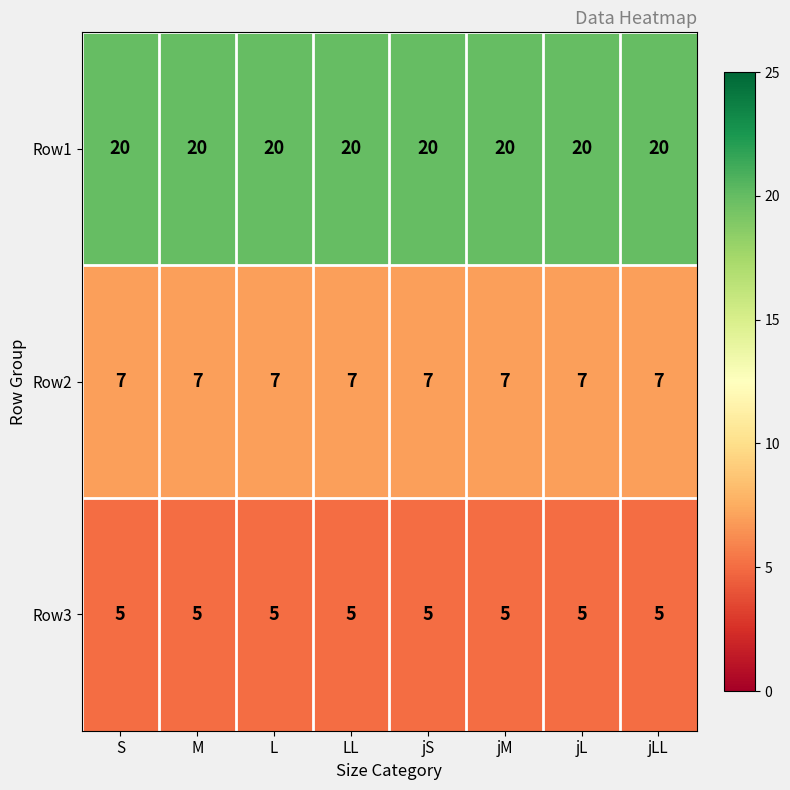

What is the sum of all Row2 values?

56